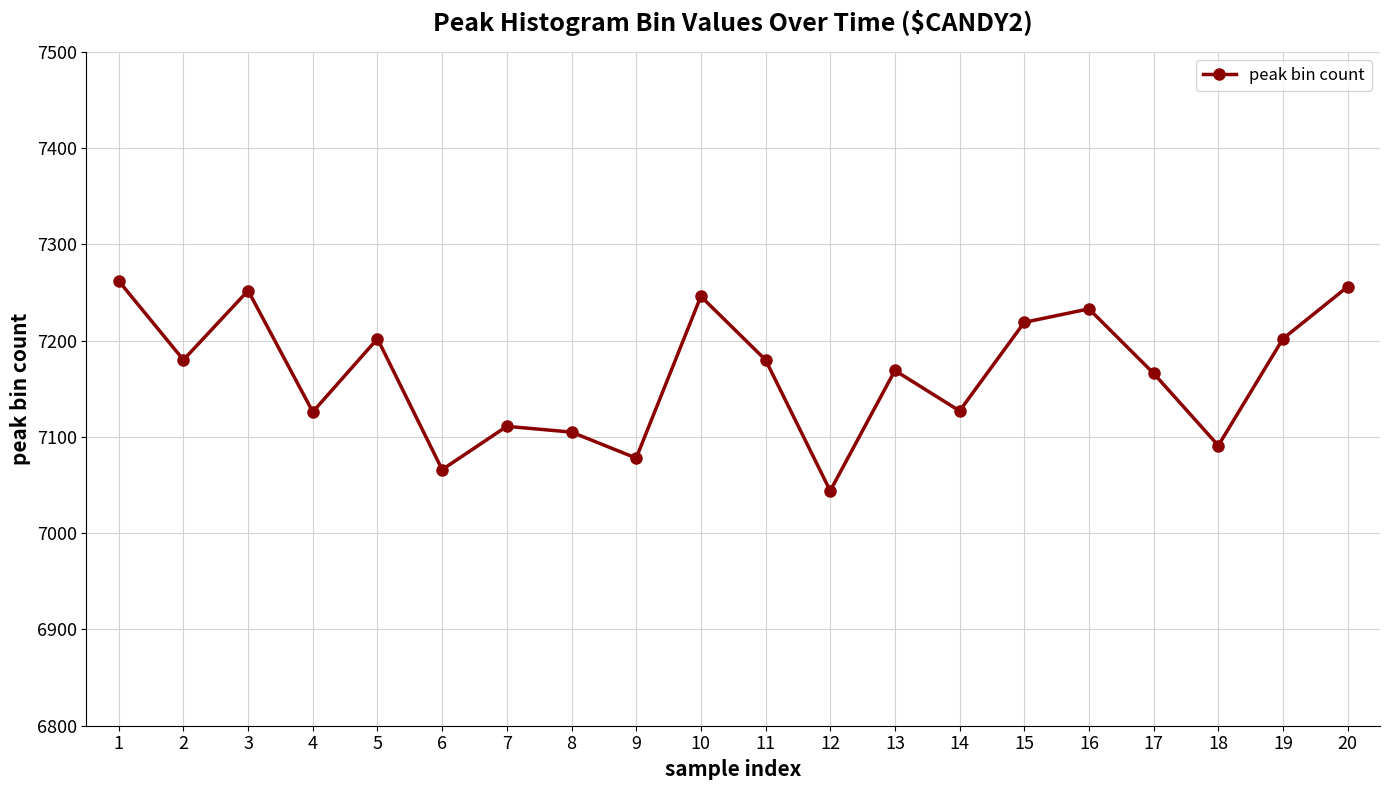

What is the change in value from 8 to 20?

+151